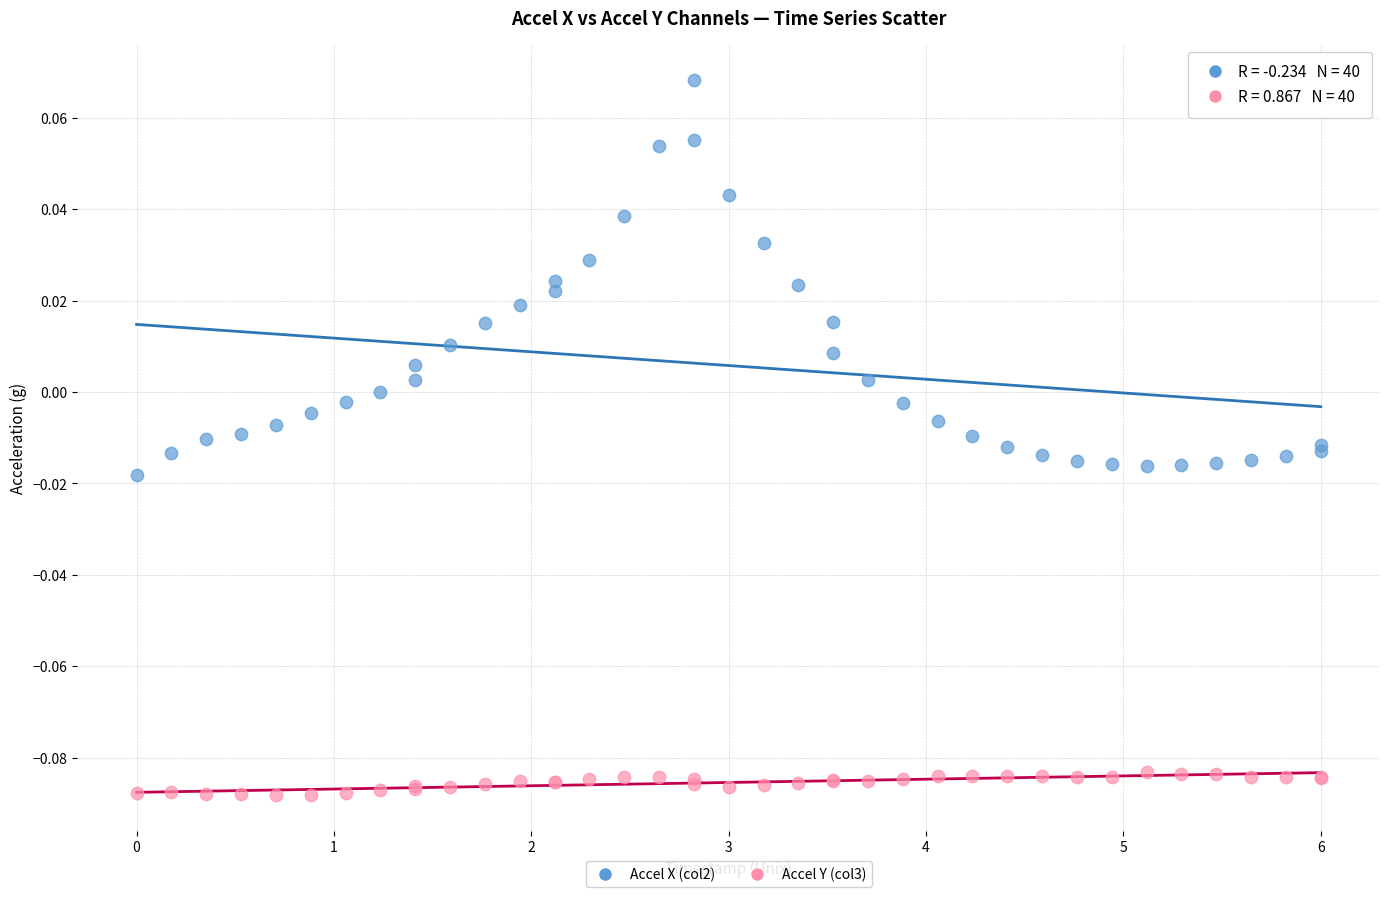

What are all the series names shown in the legend?

Accel X (col2), Accel Y (col3)